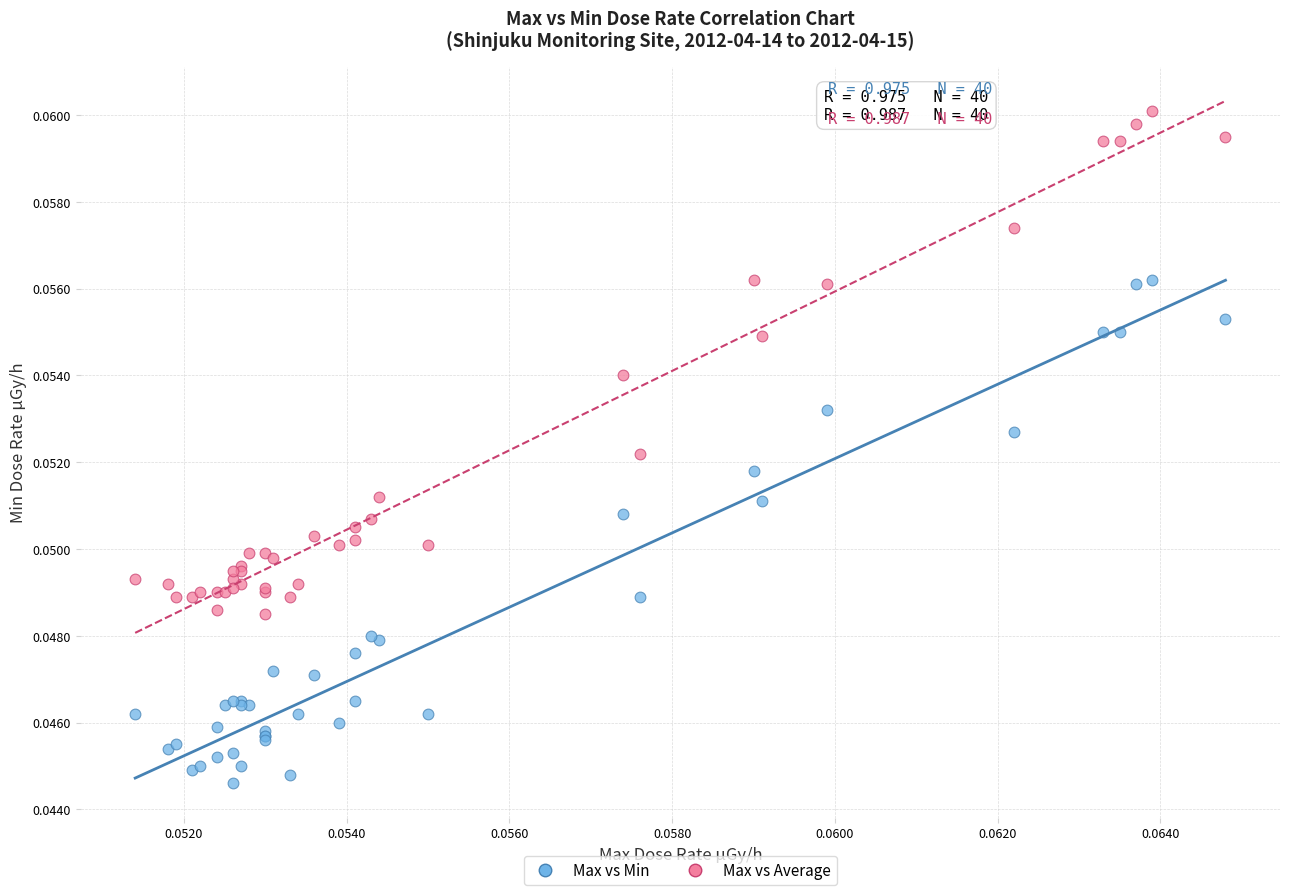

Which series reaches the maximum Y coordinate?

Max vs Average